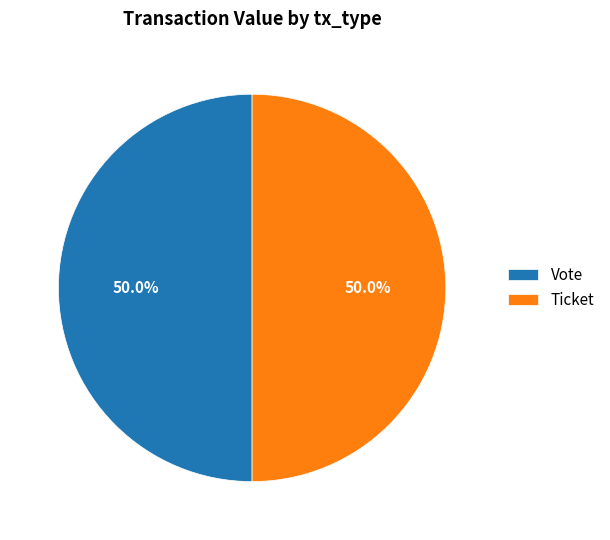

What is the ratio of the value at Vote to the value at Ticket?

1.0